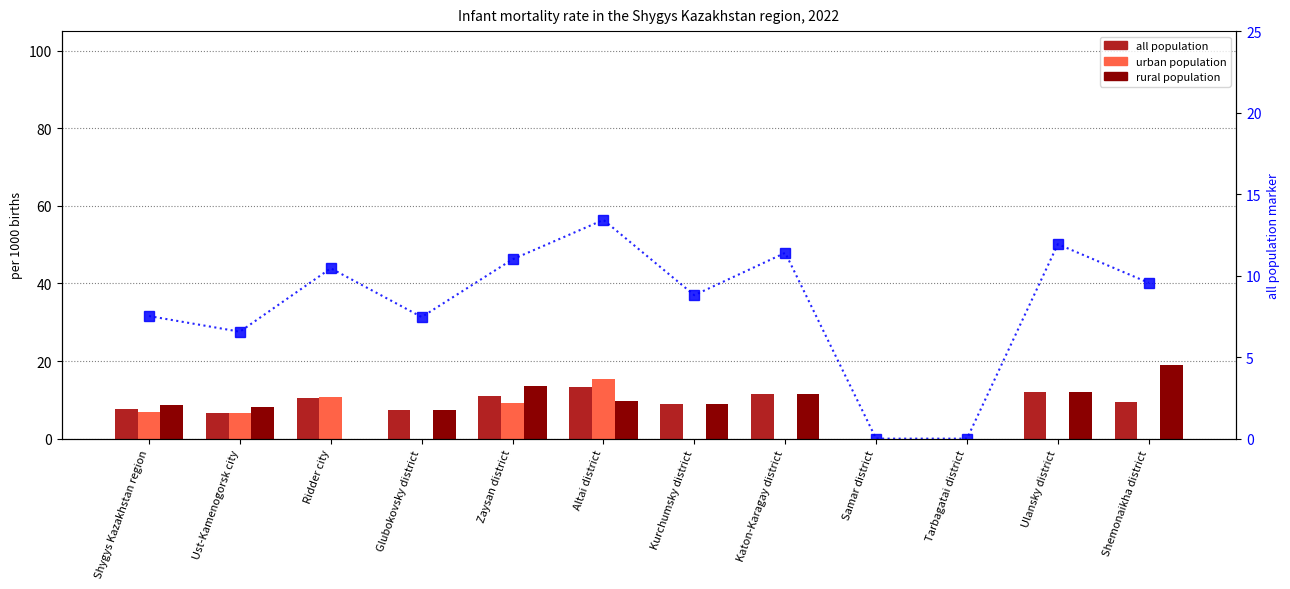

Which series has the largest total across all categories?

rural population